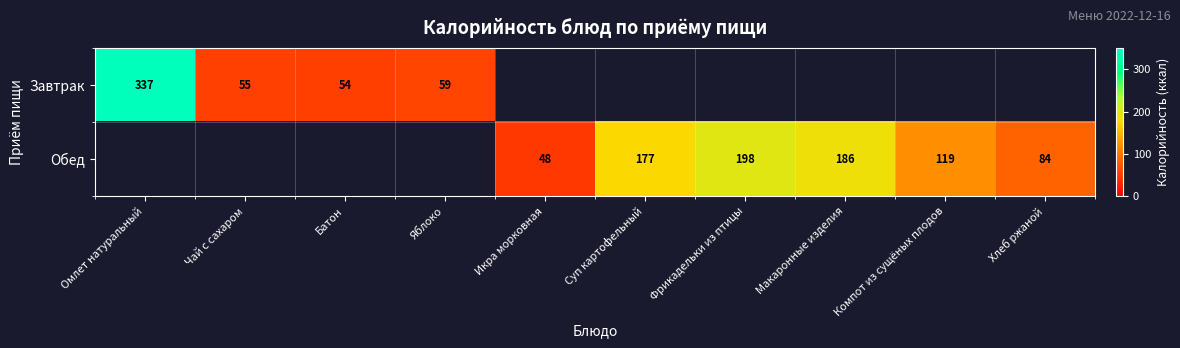

At how many categories does at least one series exceed 69?

6